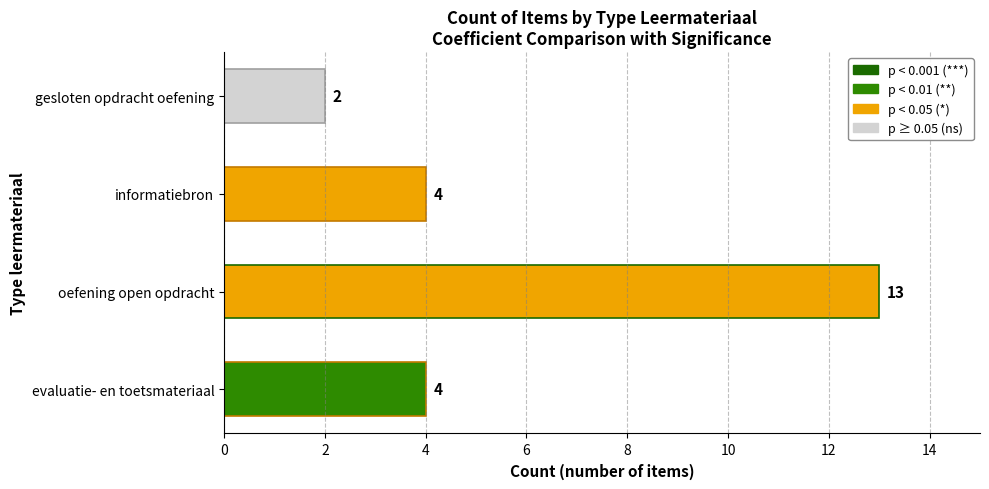

What is the average value?

6